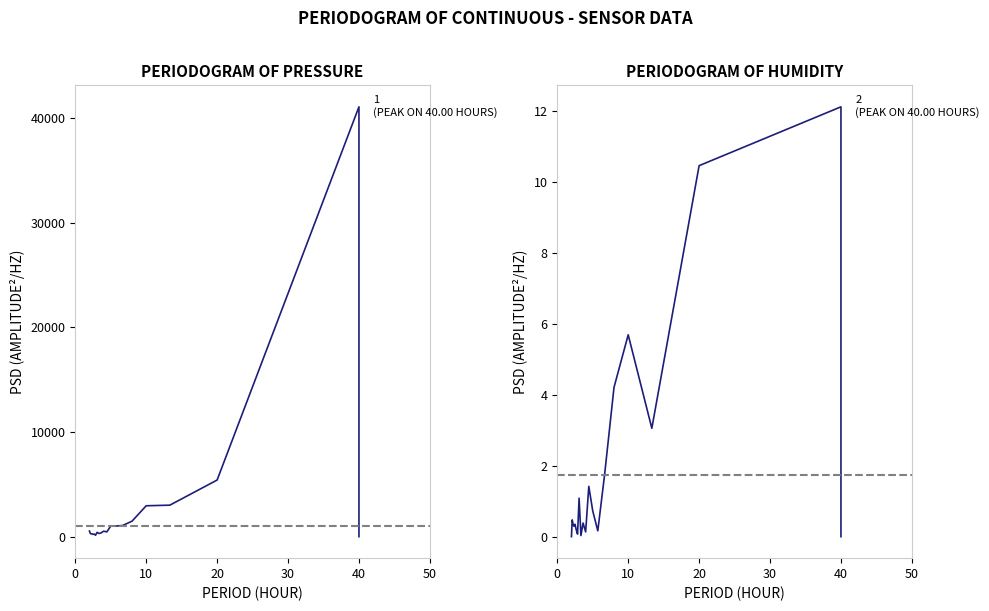

How many lines are shown in the chart?

2